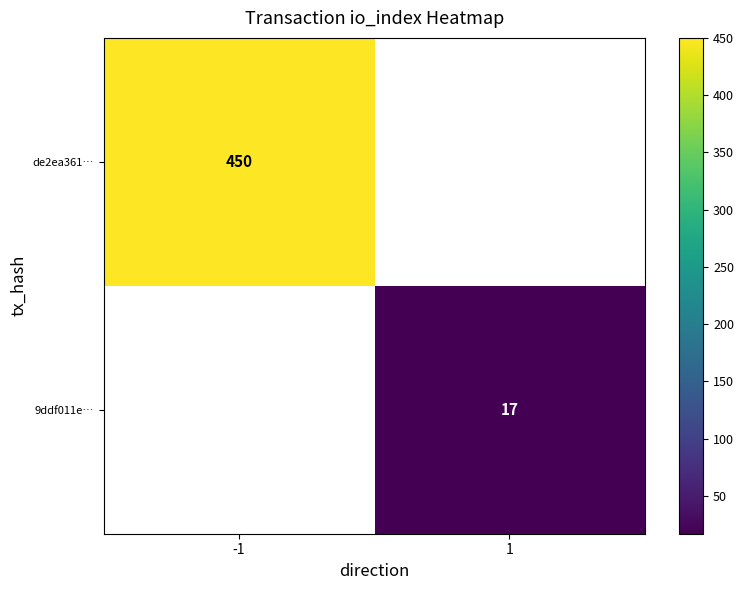

The 9ddf011e… series shows 17 at 1. True or false?

True